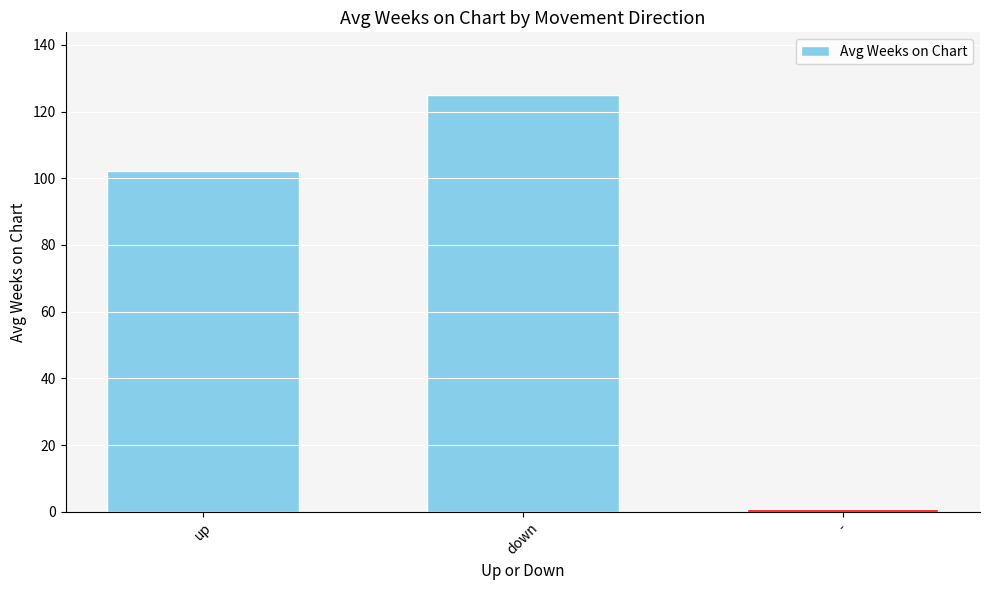

Reading left to right, extract all data points from this chart.

102.2	125.0	1.0